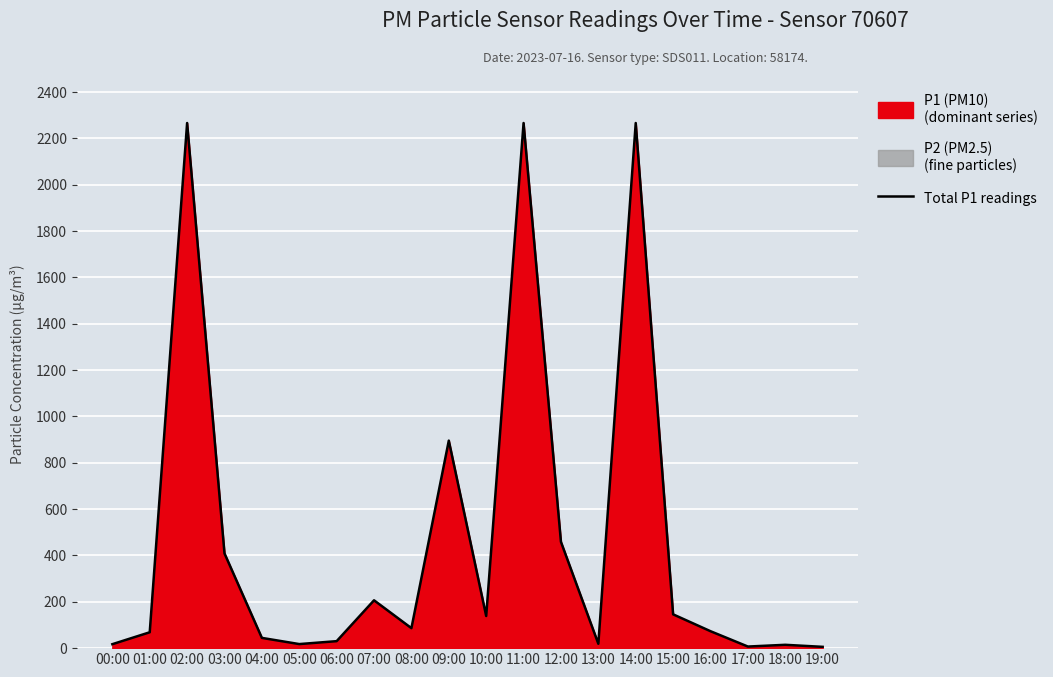

List the labels in order of value, largest first.

02:00, 11:00, 14:00, 09:00, 12:00, 03:00, 07:00, 15:00, 10:00, 08:00, 16:00, 01:00, 04:00, 06:00, 13:00, 05:00, 00:00, 18:00, 17:00, 19:00